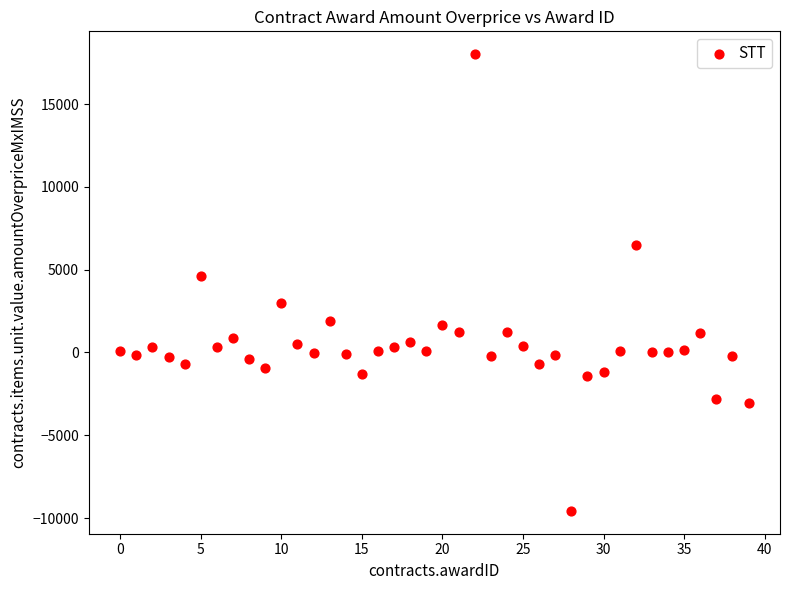

What Y value in the scatter plot is closest to 4222?

4614.0